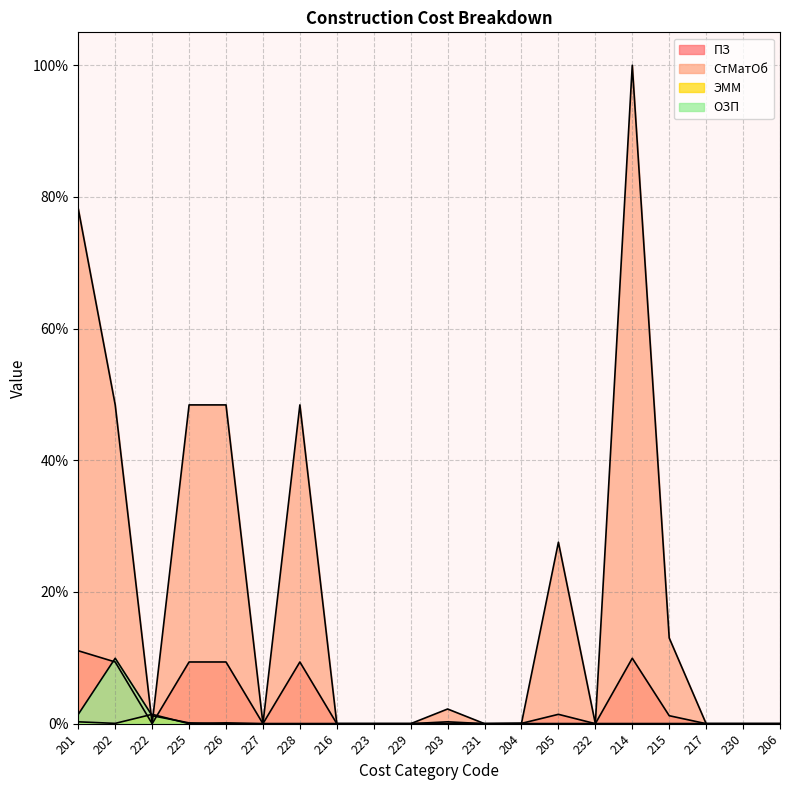

What is the difference between the maximum and minimum values in the ПЗ series?

11.1